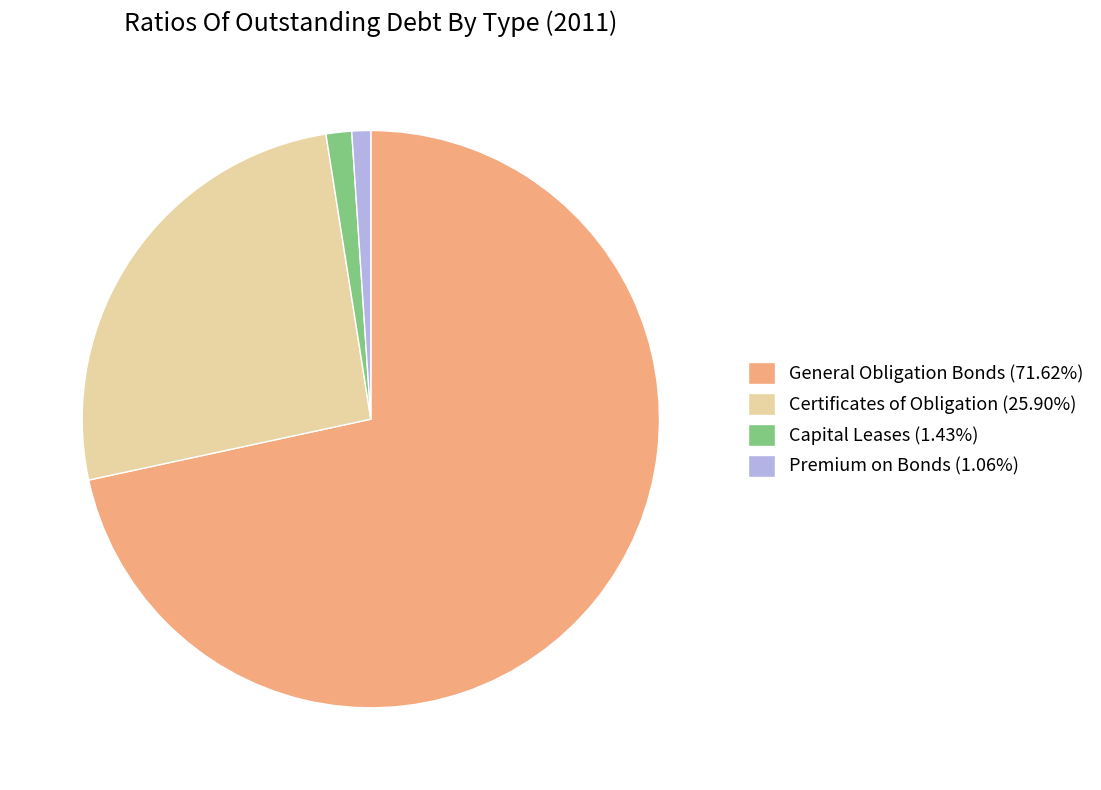

The Certificates of Obligation slice represents 13% of the pie. True or false?

False